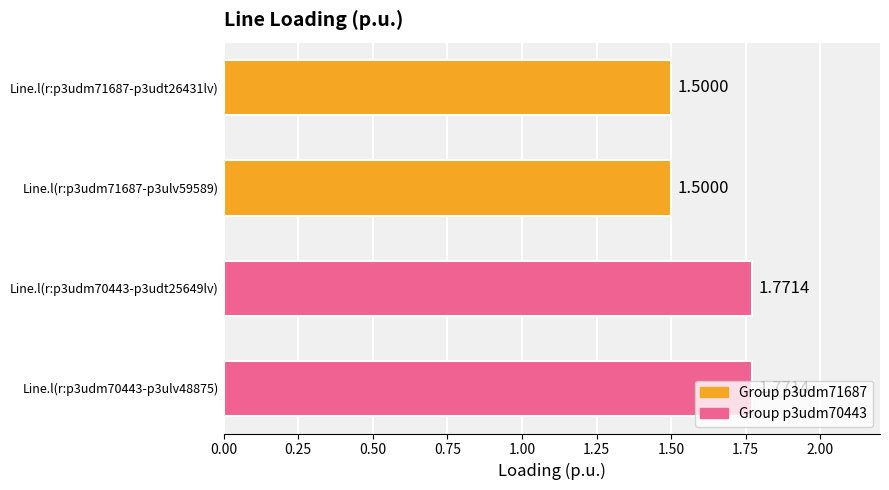

Are the bars horizontal?

Yes